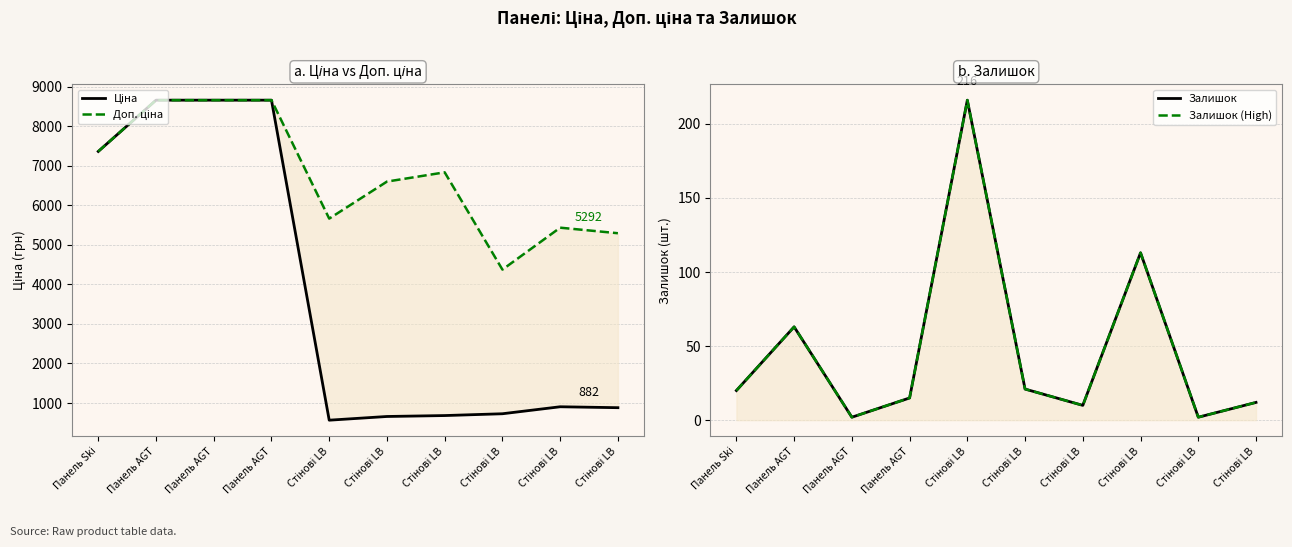

Reading left to right, list all the values displayed in this chart.

Ціна: Панель Ski=7360.2	Панель AGT=8656.2	Панель AGT=8656.2	Панель AGT=8656.2	Стінові LB=566.2	Стінові LB=659.8	Стінові LB=683.2	Стінові LB=728.8	Стінові LB=905.5	Стінові LB=882.1
Доп. ціна: Панель Ski=7360.2	Панель AGT=8656.2	Панель AGT=8656.2	Панель AGT=8656.2	Стінові LB=5662.1	Стінові LB=6597.9	Стінові LB=6831.9	Стінові LB=4372.9	Стінові LB=5432.8	Стінові LB=5292.4
Залишок: Панель Ski=20.0	Панель AGT=63.0	Панель AGT=2.0	Панель AGT=15.0	Стінові LB=216.0	Стінові LB=21.0	Стінові LB=10.0	Стінові LB=113.0	Стінові LB=2.0	Стінові LB=12.0
Залишок (High): Панель Ski=20.0	Панель AGT=63.0	Панель AGT=2.0	Панель AGT=15.0	Стінові LB=216.0	Стінові LB=21.0	Стінові LB=10.0	Стінові LB=113.0	Стінові LB=2.0	Стінові LB=12.0